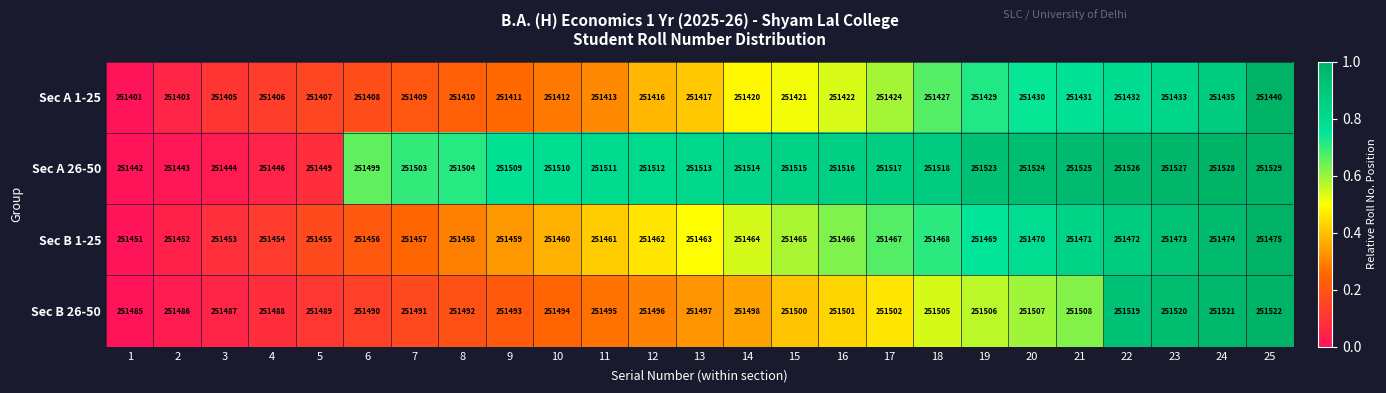

What is the difference between the highest and lowest values at 5?

82